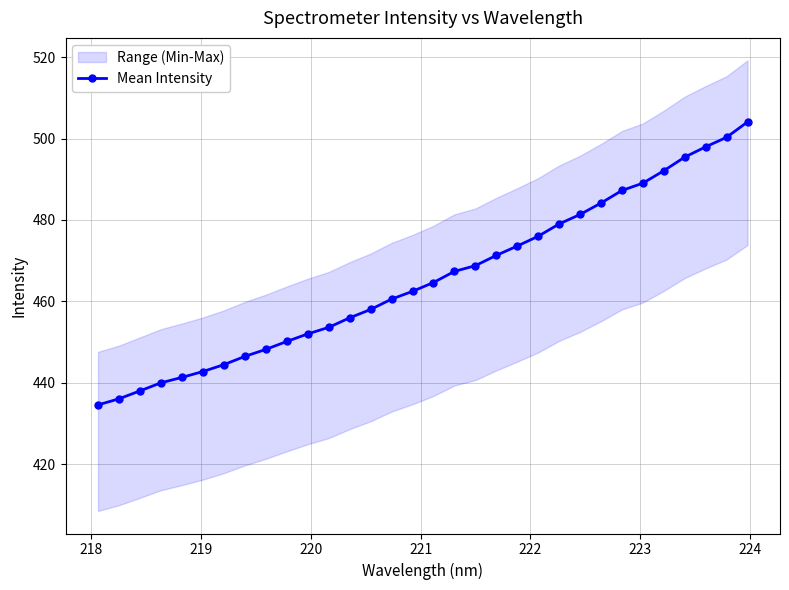

What is the minimum value for Mean Intensity?

434.5